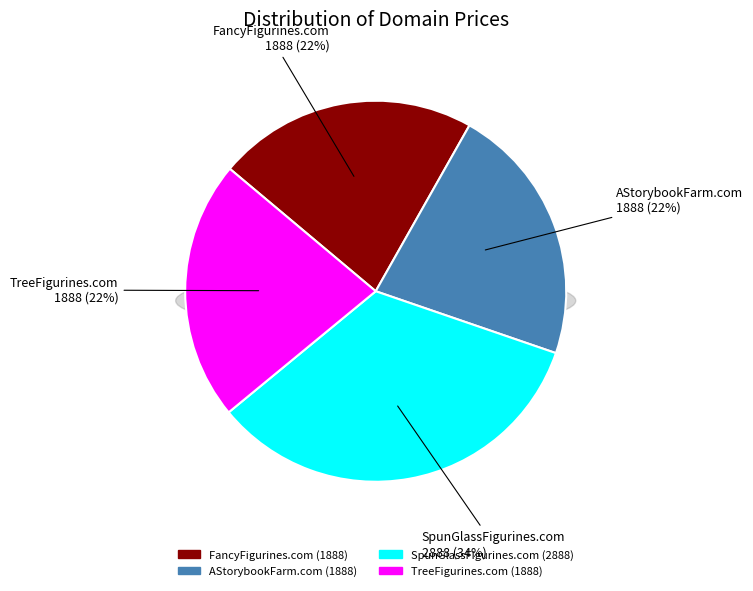

Which category has the biggest portion of the pie?

SpunGlassFigurines.com